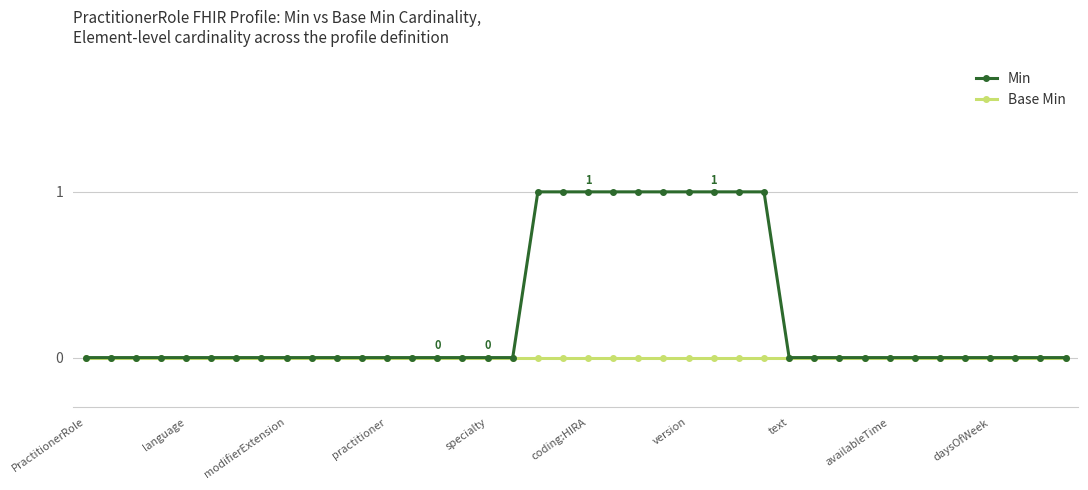

Which series has the largest total across all categories?

Min